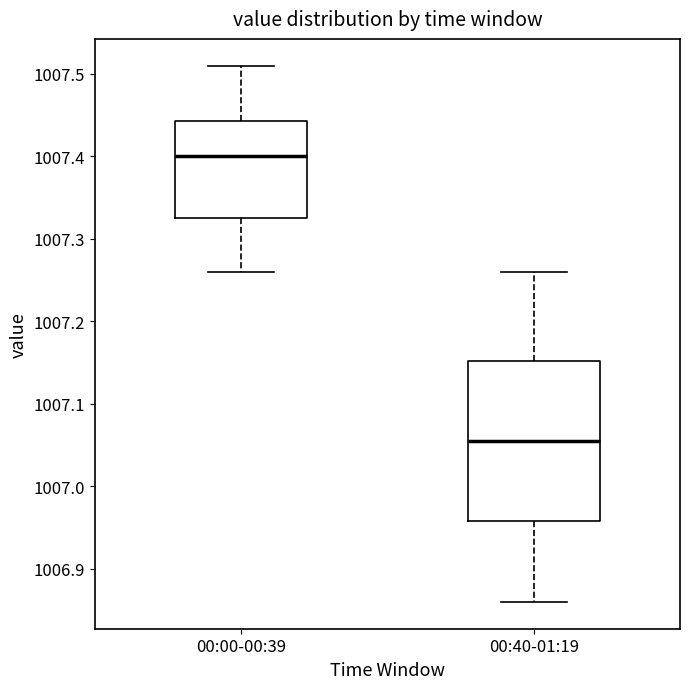

Which box is the tallest, from its lower edge to its upper edge?

00:40-01:19